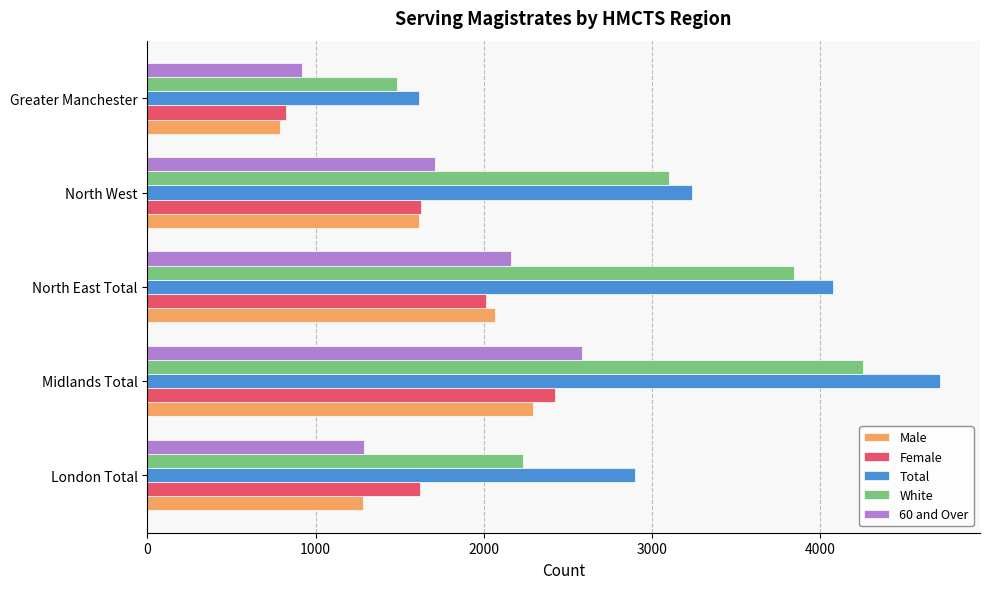

Which series has the largest total across all categories?

Total